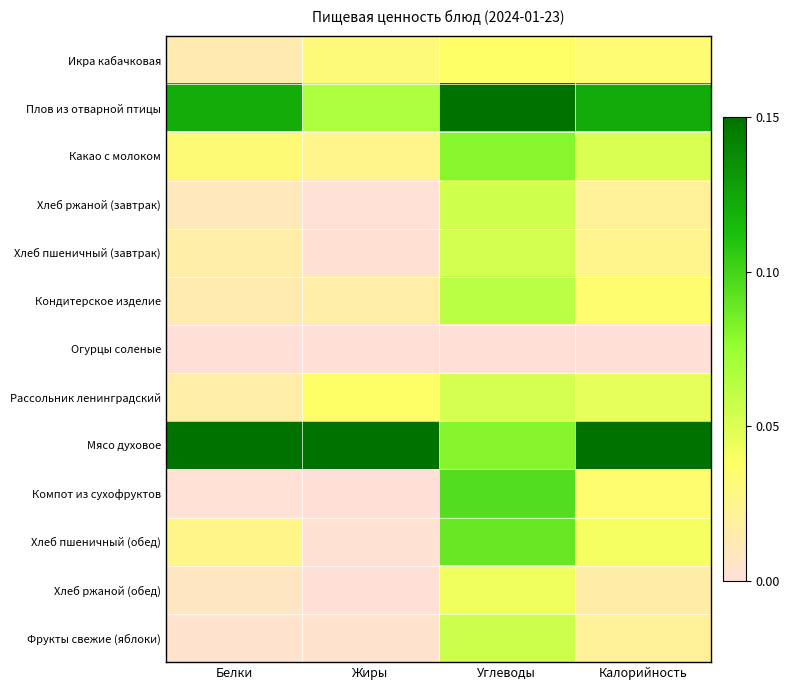

What is the total value across all series at Калорийность?

4.0